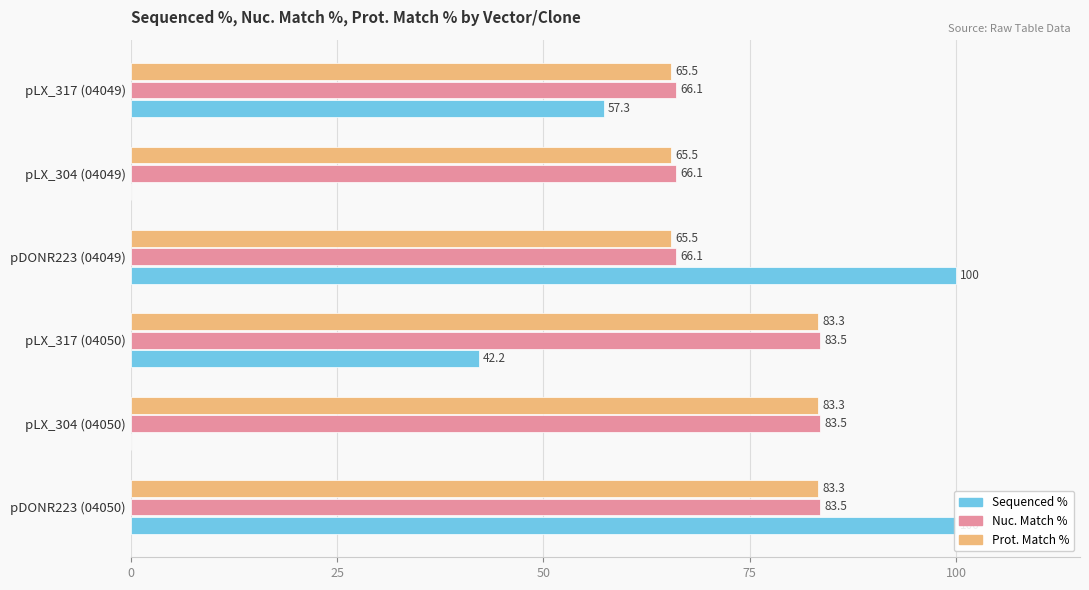

The Nuc. Match % series shows 130.2 at pLX_304 (04050). True or false?

False